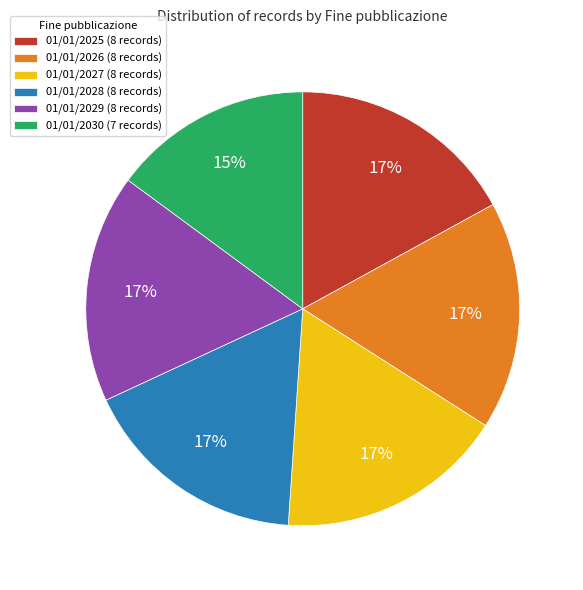

Is the sum of 01/01/2025 and 01/01/2029 greater than half?

No